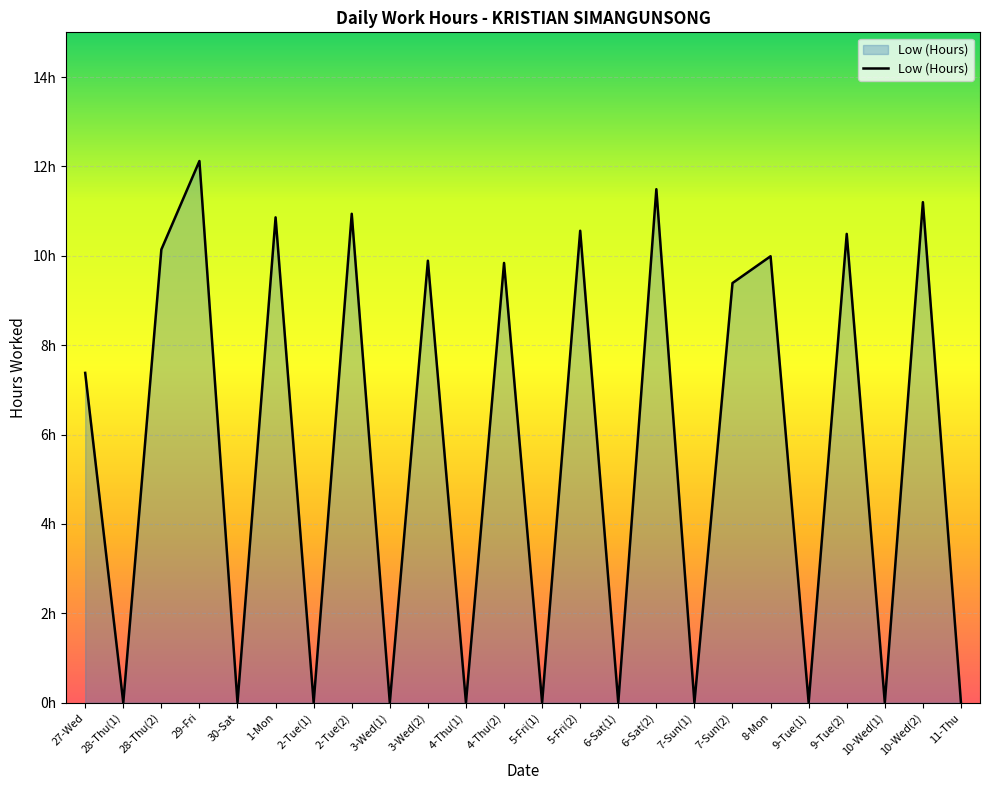

What is the difference between the maximum and minimum values?

12.1